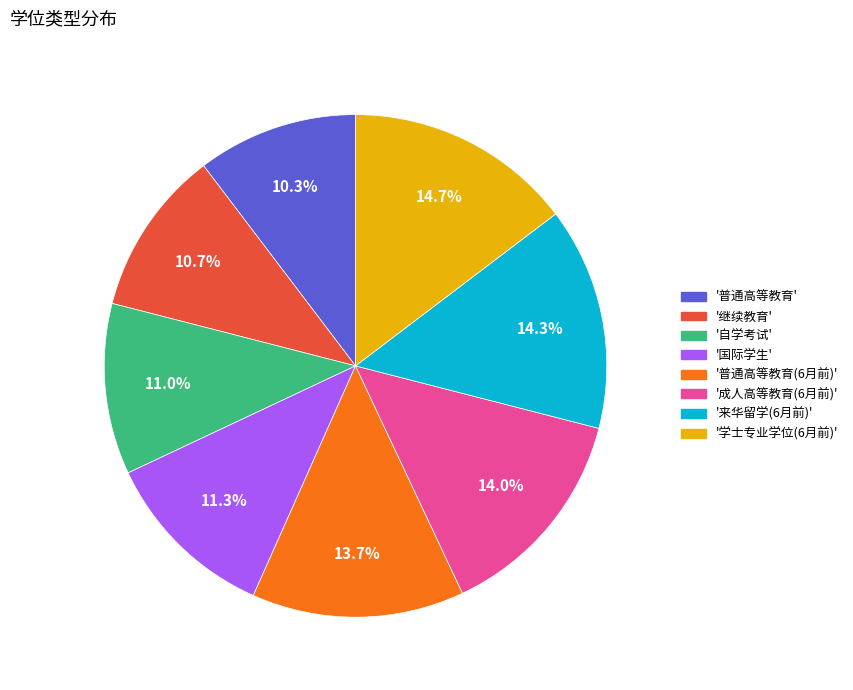

What is the ratio of the value at '普通高等教育(6月前)' to the value at '来华留学(6月前)'?

1.0